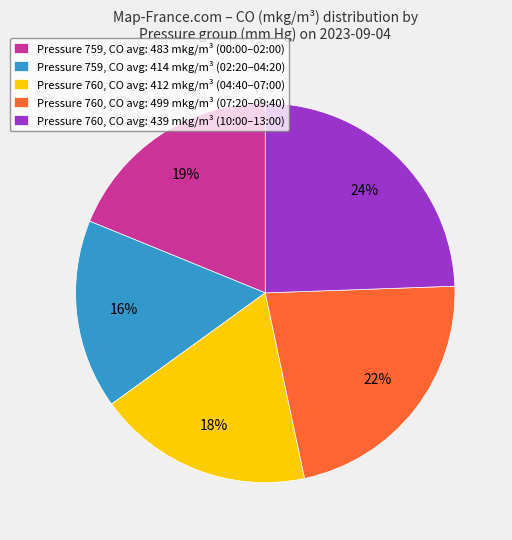

Which has a higher value, Pressure 760, CO avg: 499 mkg/m³ (07:20–09:40) or Pressure 759, CO avg: 483 mkg/m³ (00:00–02:00)?

Pressure 760, CO avg: 499 mkg/m³ (07:20–09:40)